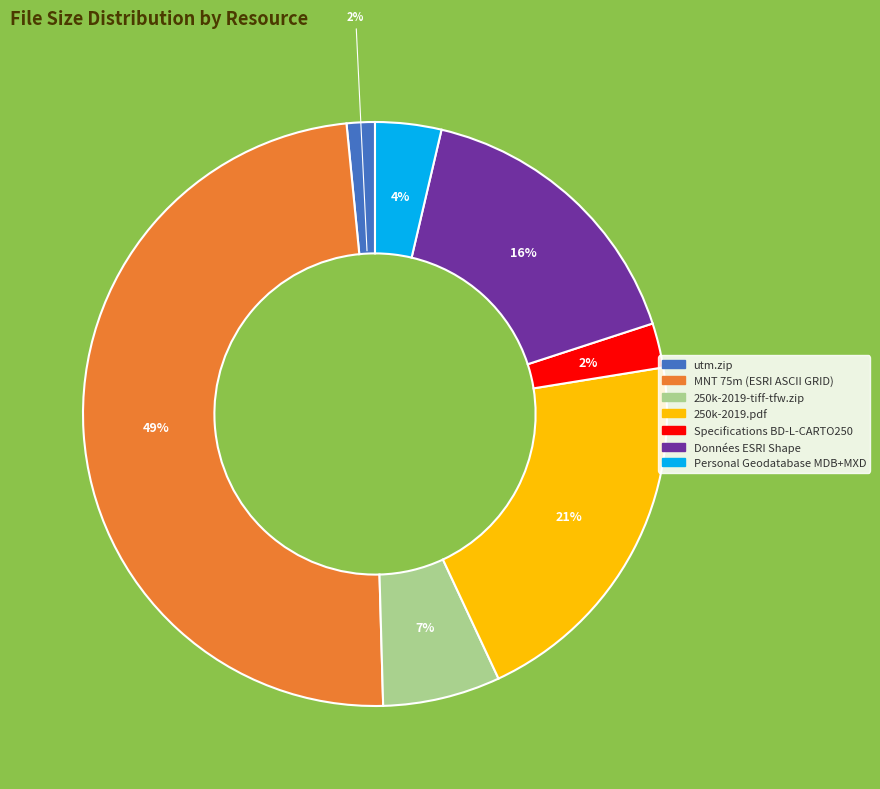

What is the largest slice in the pie chart?

MNT 75m (ESRI ASCII GRID)